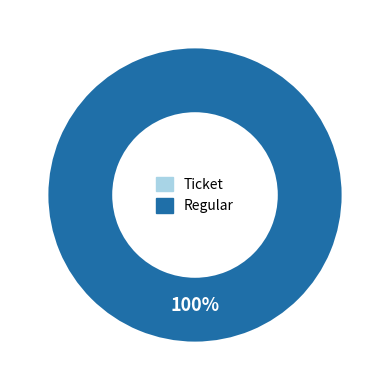

Does Regular account for over 50% of the chart?

Yes